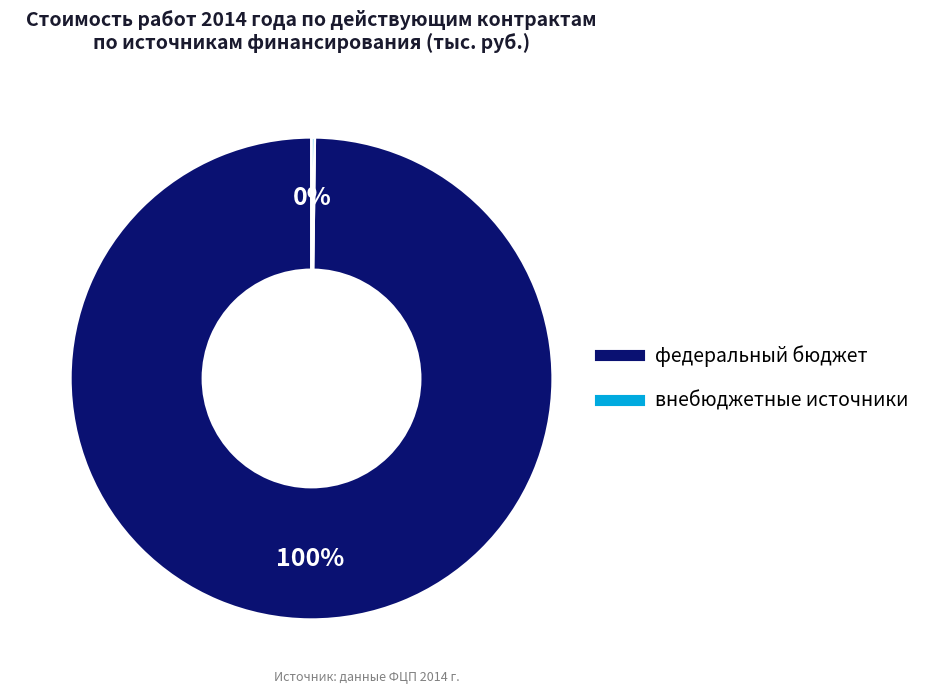

Which slice is the largest?

федеральный бюджет